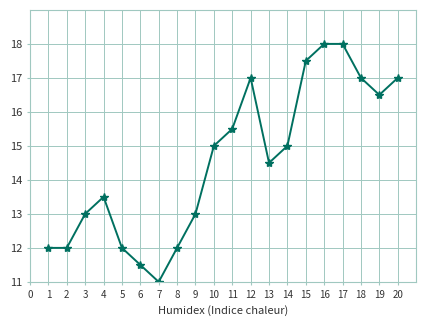

The value at 19 is 16.5. True or false?

True